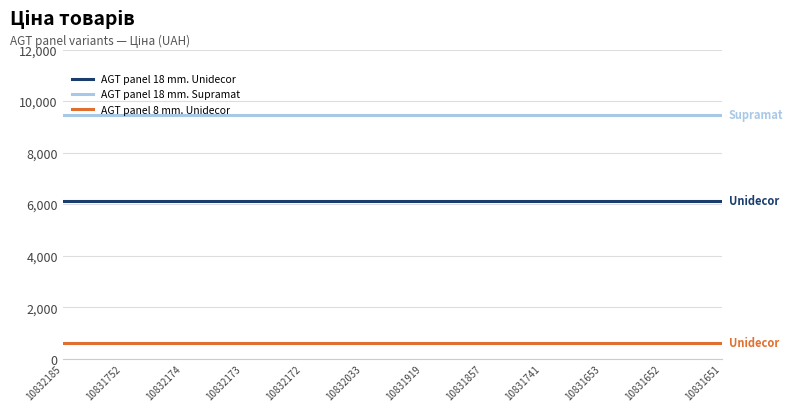

True or false: AGT panel 8 mm. Unidecor and AGT panel 18 mm. Unidecor cross at least once.

False